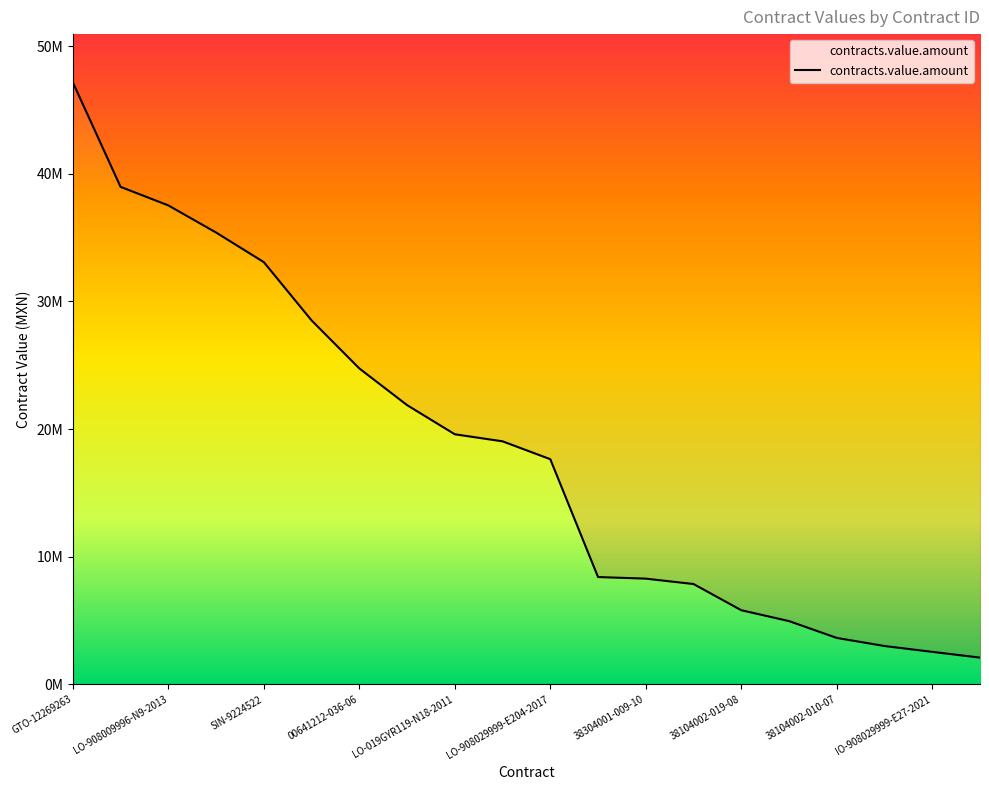

Which has a higher value, LO-908009996-N9-2013 or GTO-12269263?

GTO-12269263